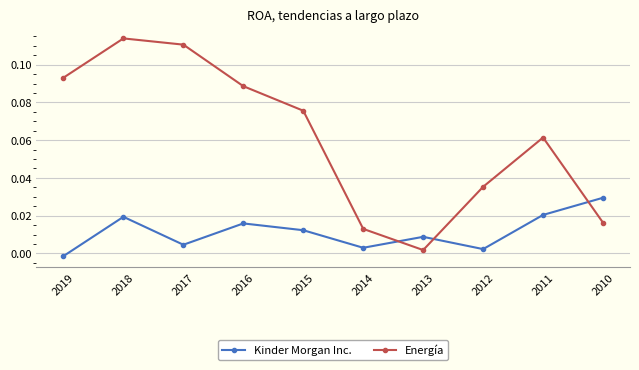

At 2017, list the series in order from largest to smallest.

Energía, Kinder Morgan Inc.